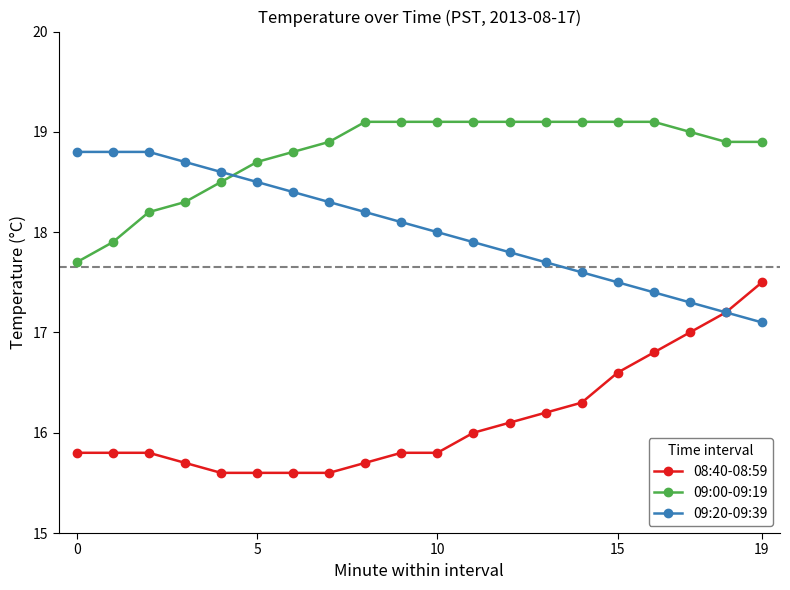

What is the value of the 08:40-08:59 point at the 6th from the left?

15.6